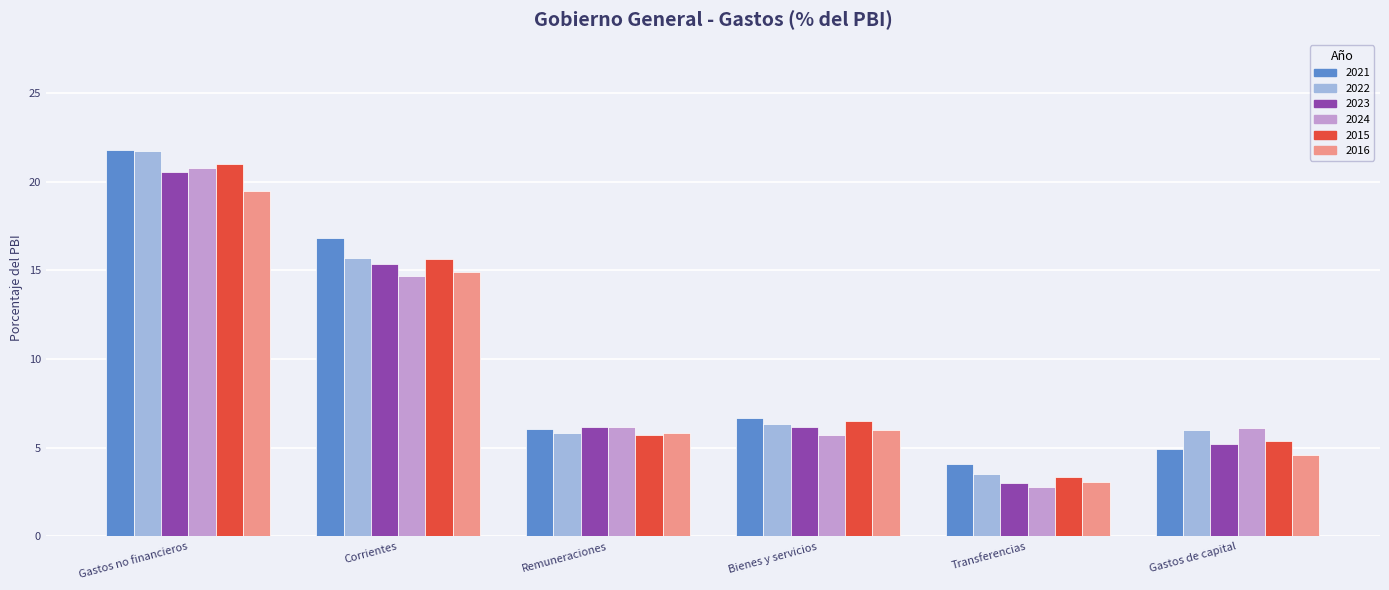

What is the highest value of the 2015 series?

21.0